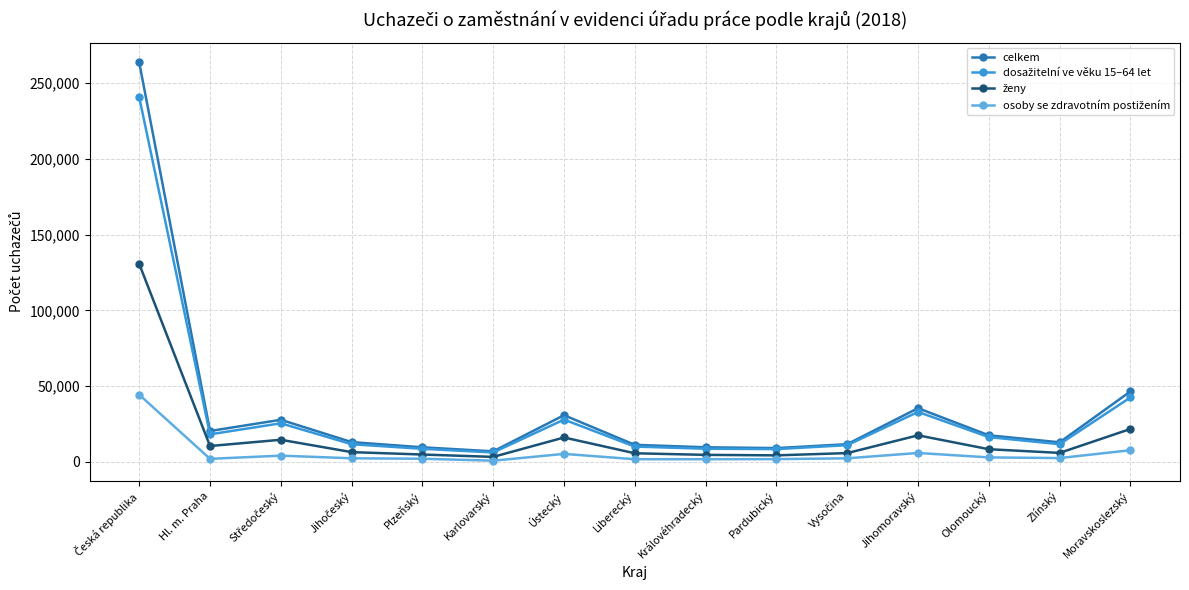

What is the label of the 7th point from the left?

Ústecký